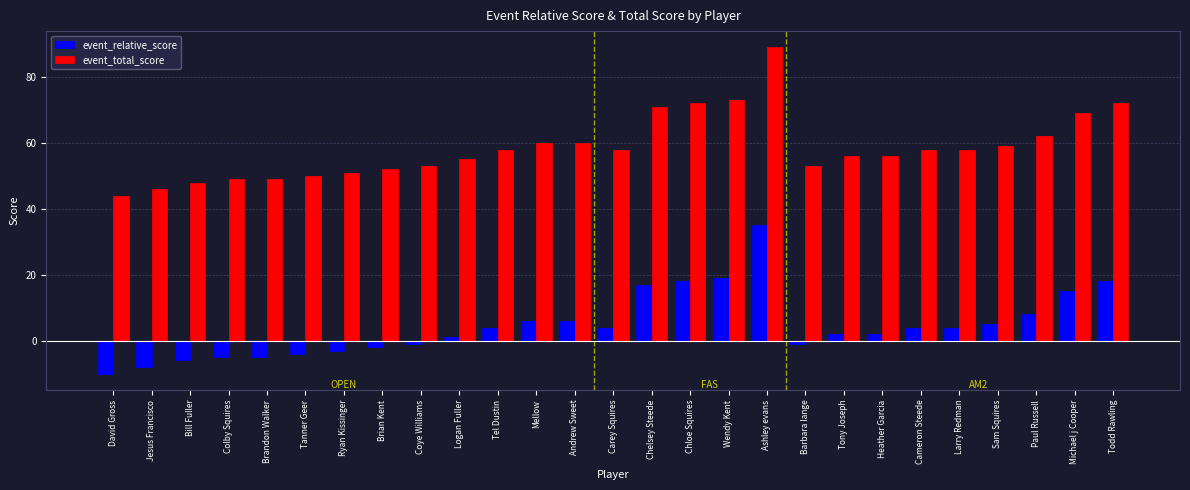

What is the sum of all event_total_score values?

1581